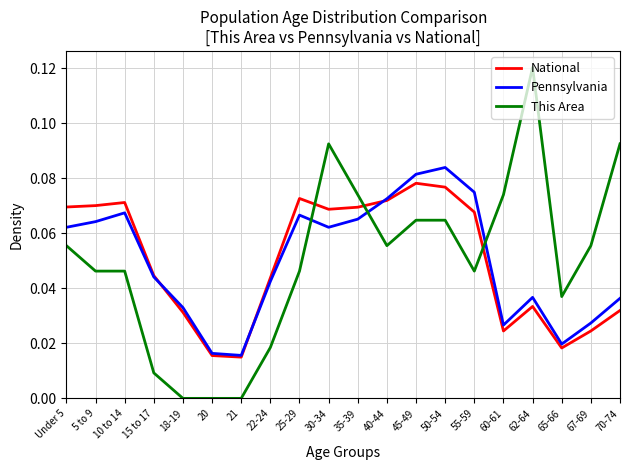

How many intersections are there between National and This Area?

3